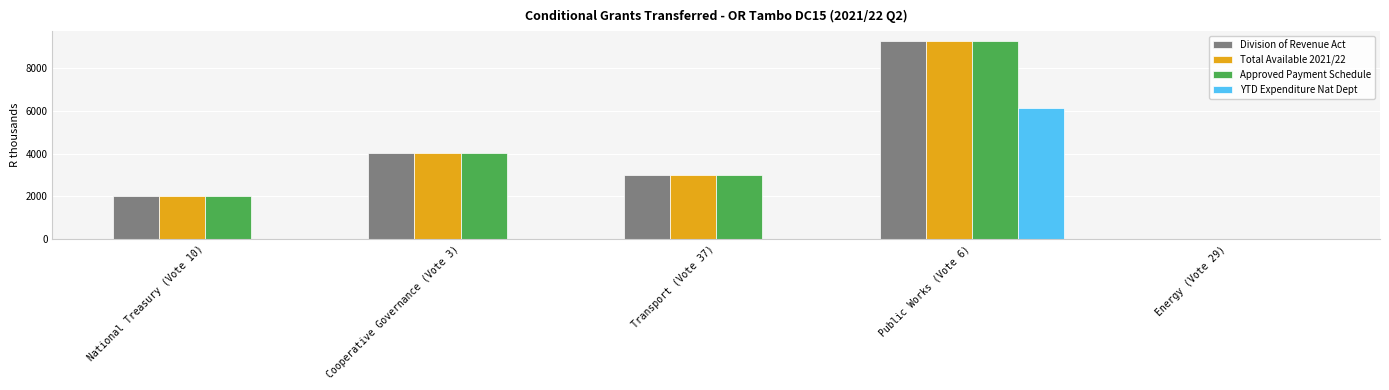

Reading left to right, what are all the values shown in this chart?

Division of Revenue Act: 2000	4031	3002	9245	0
Total Available 2021/22: 2000	4031	3002	9245	0
Approved Payment Schedule: 2000	4031	3002	9245	0
YTD Expenditure Nat Dept: 0	0	0	6112	0